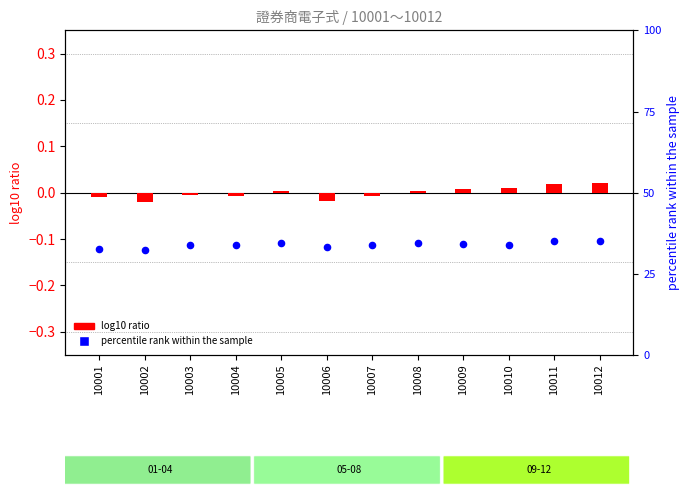

At how many categories does at least one series exceed 0?

12